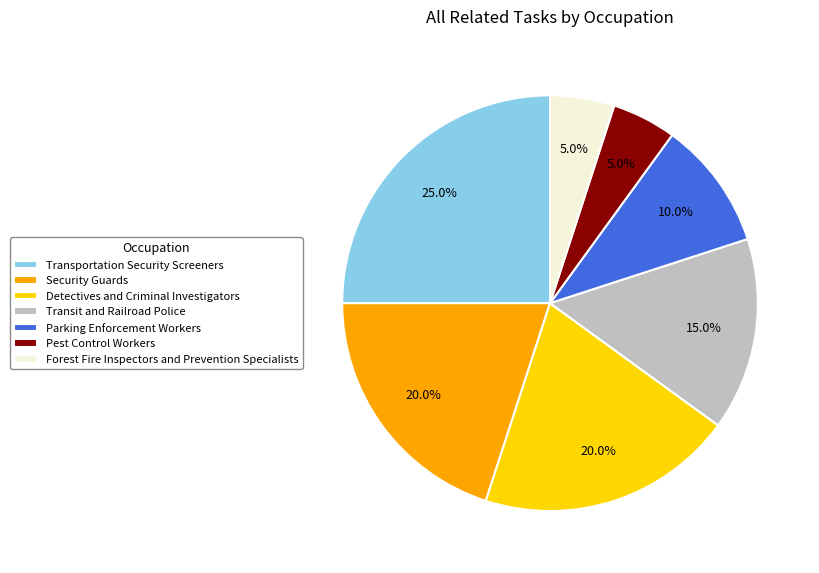

To the nearest percent, what portion does Forest Fire Inspectors and Prevention Specialists represent?

5%